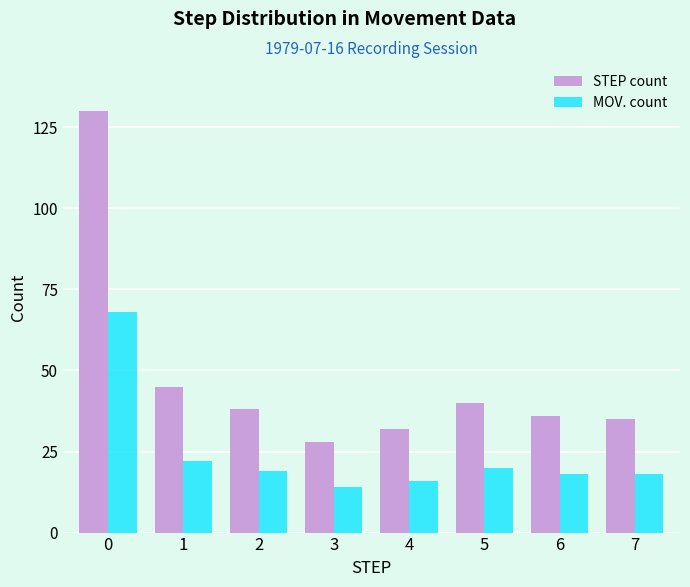

Which series has the widest spread of values?

STEP count